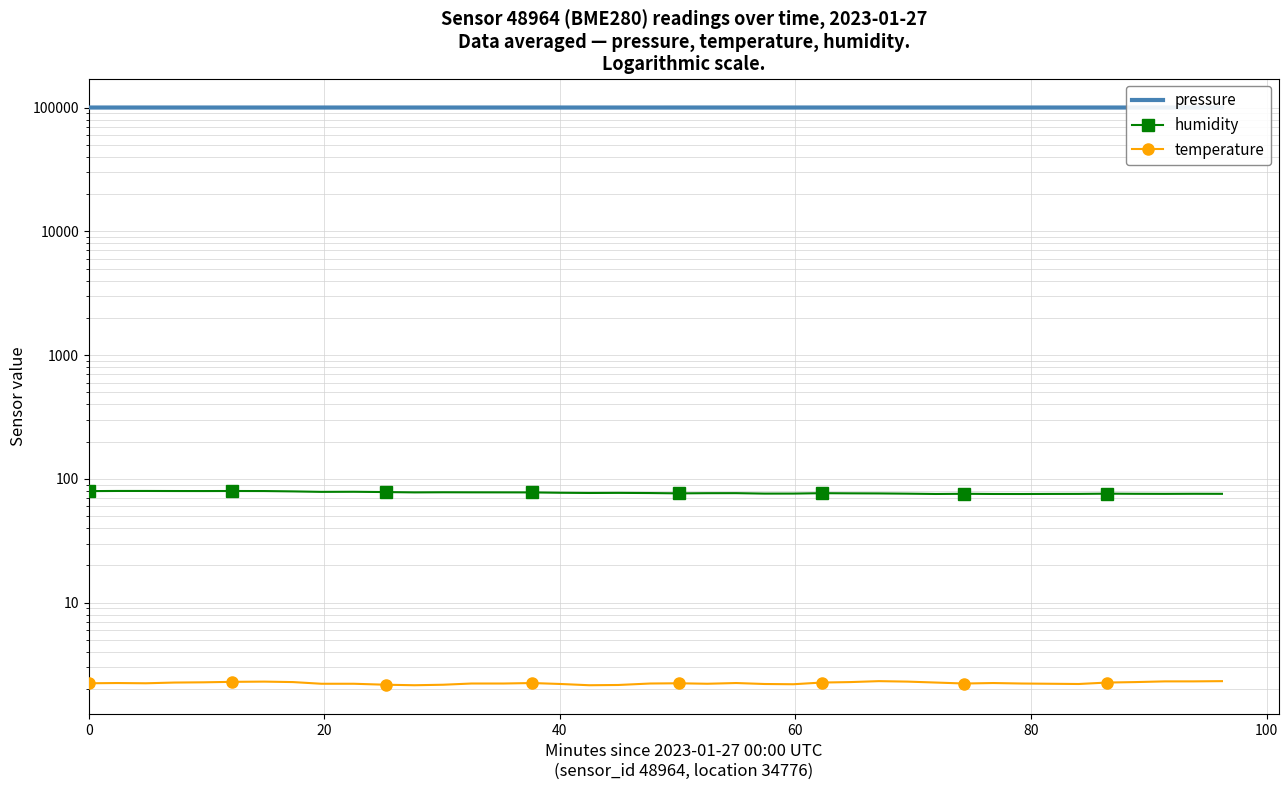

What is the minimum value shown in the chart?

2.1